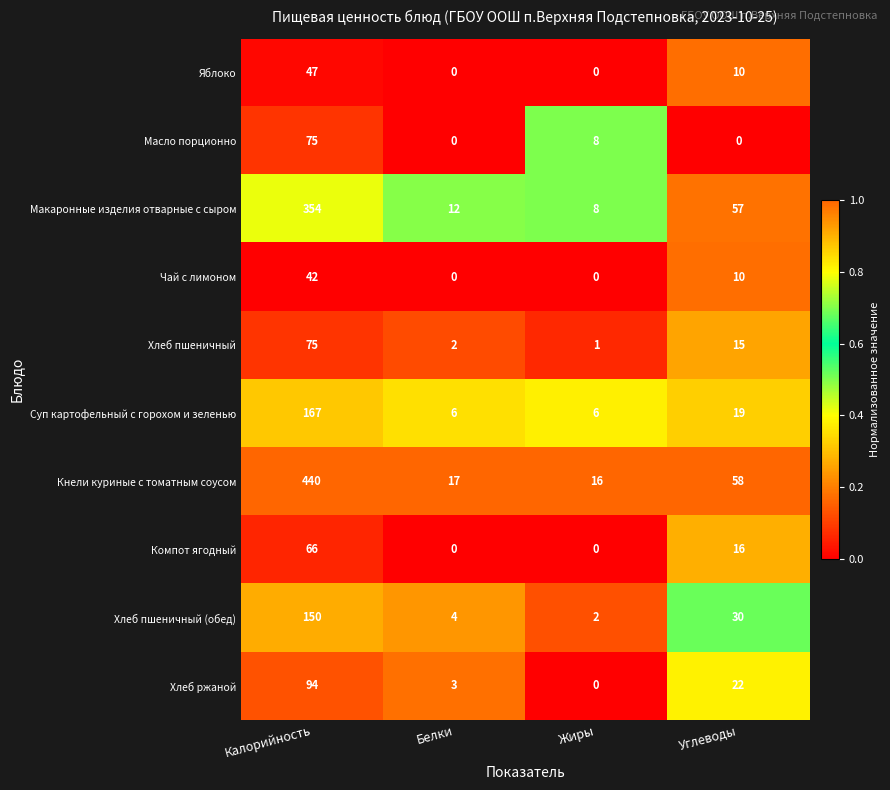

At which label does Суп картофельный с горохом и зеленью first exceed 19?

Калорийность